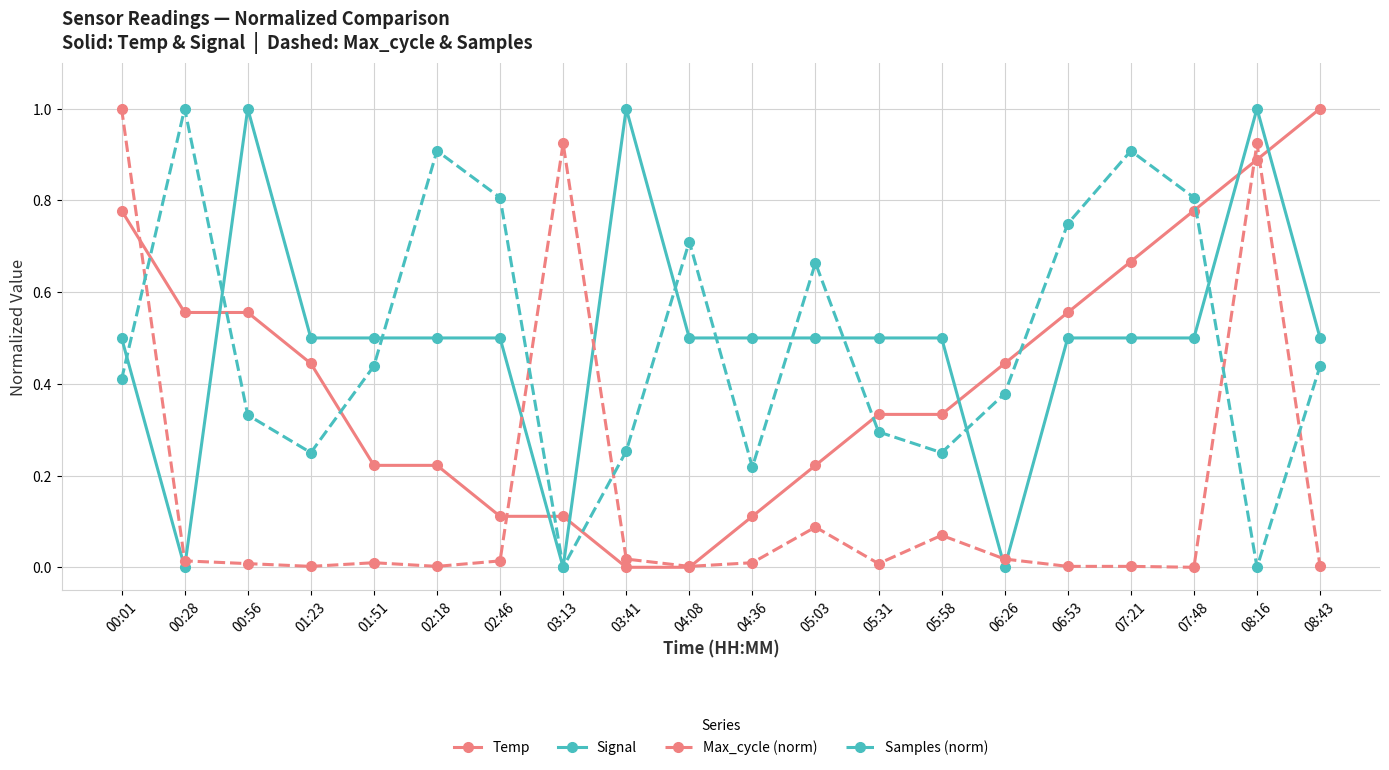

Is it true that Temp equals 0.2 at 08:43?

False